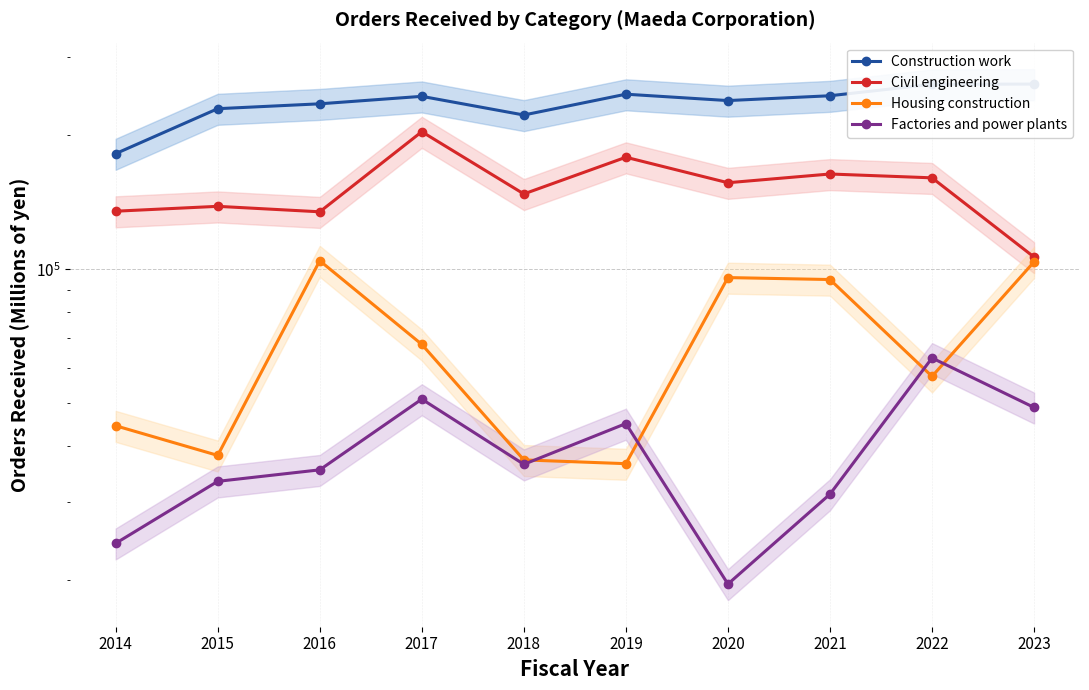

Is it true that Factories and power plants equals 19636 at 2020?

True